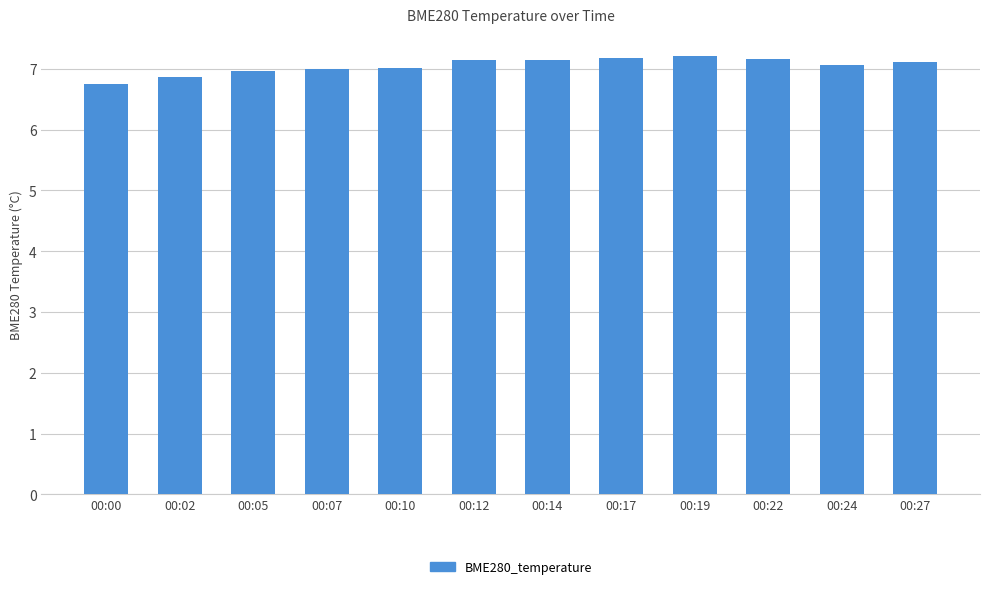

What is the difference between the maximum and second lowest values?

0.3